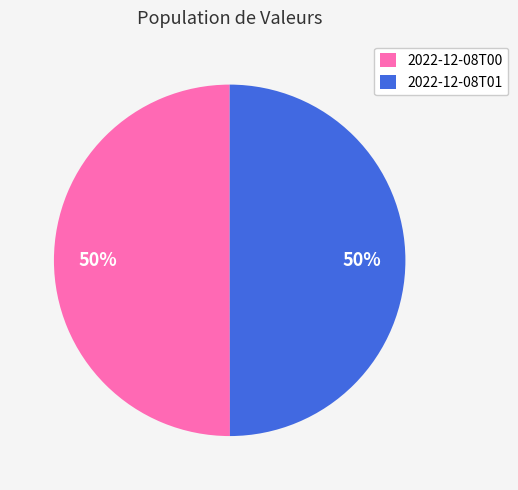

Do 2022-12-08T00 and 2022-12-08T01 together represent more than half of the pie?

Yes